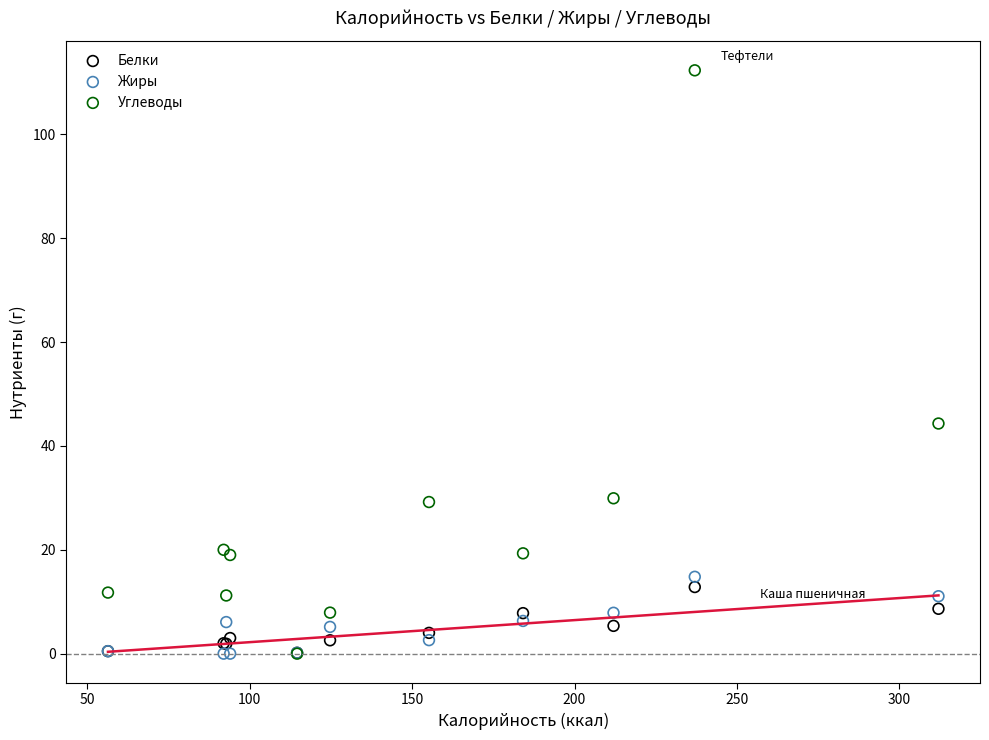

In the Углеводы series, what Y value is closest to 56?

44.3